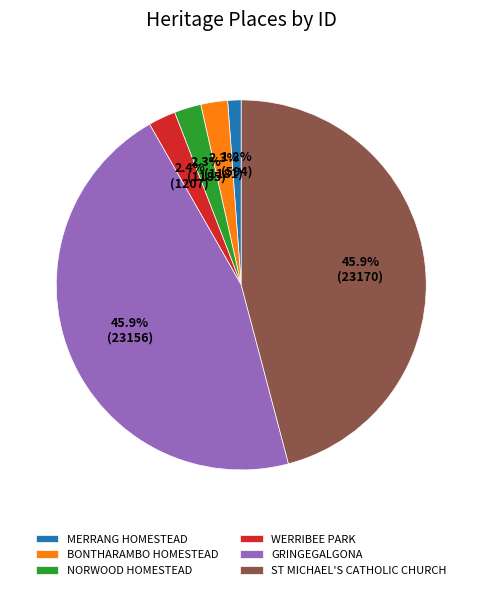

How many slices are in this pie chart?

6